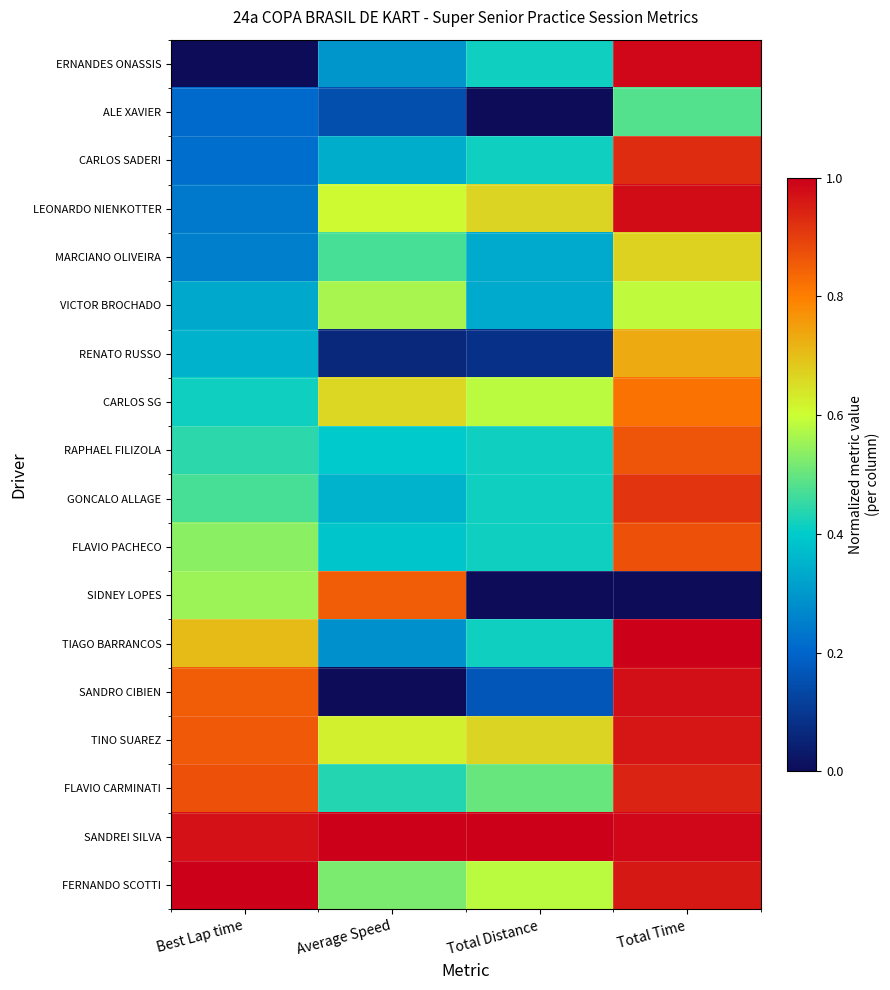

At how many categories does at least one series exceed 0?

4